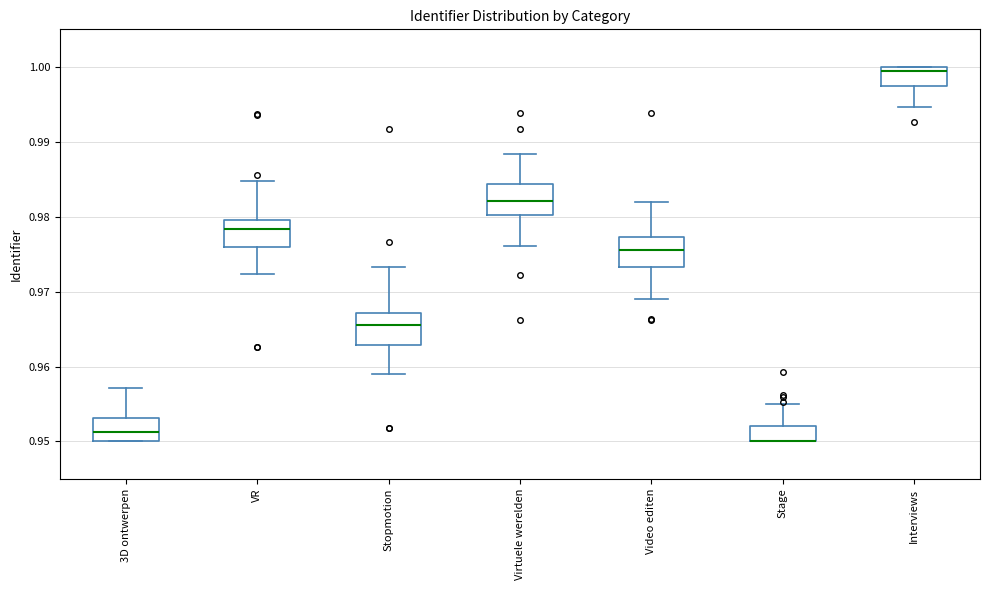

Reading left to right, transcribe this box plot: for each box, give where its median line is, the range the box spans, and where its two whiskers end, as read against the y-axis. The values are not printed on the chart, so give them approximately, as read against the axis.

3D ontwerpen: median 0.951, box 0.950 to 0.953, whiskers 0.950 to 0.957
VR: median 0.978, box 0.976 to 0.980, whiskers 0.972 to 0.985
Stopmotion: median 0.966, box 0.963 to 0.967, whiskers 0.959 to 0.973
Virtuele werelden: median 0.982, box 0.980 to 0.984, whiskers 0.976 to 0.988
Video editen: median 0.975, box 0.973 to 0.977, whiskers 0.969 to 0.982
Stage: median 0.950 (drawn on the box's lower edge), box 0.950 to 0.952, whiskers 0.950 to 0.955
Interviews: median 0.999, box 0.997 to 1.000, whiskers 0.995 to 1.000